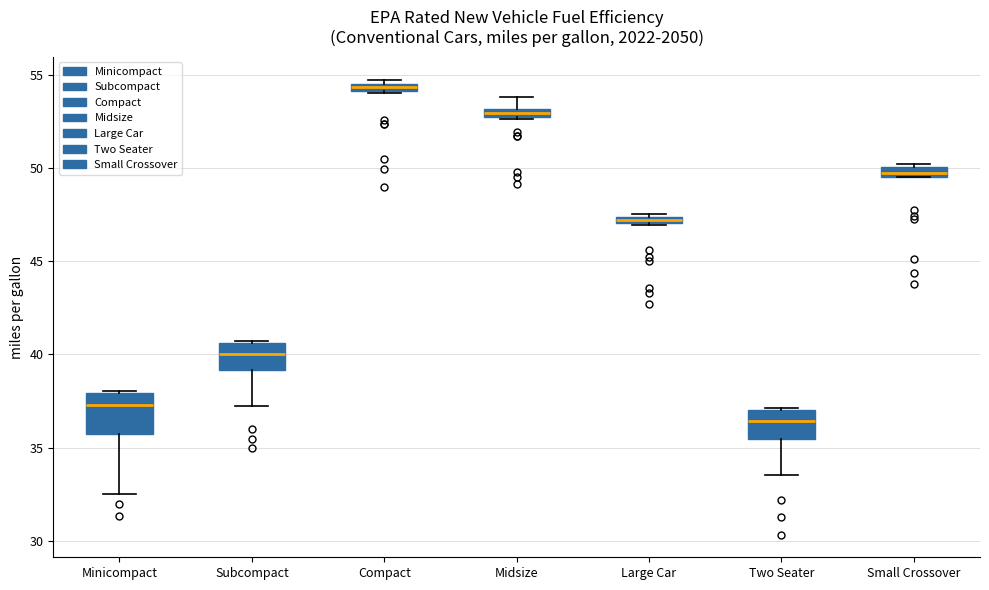

Which box is the tallest, from its lower edge to its upper edge?

Minicompact